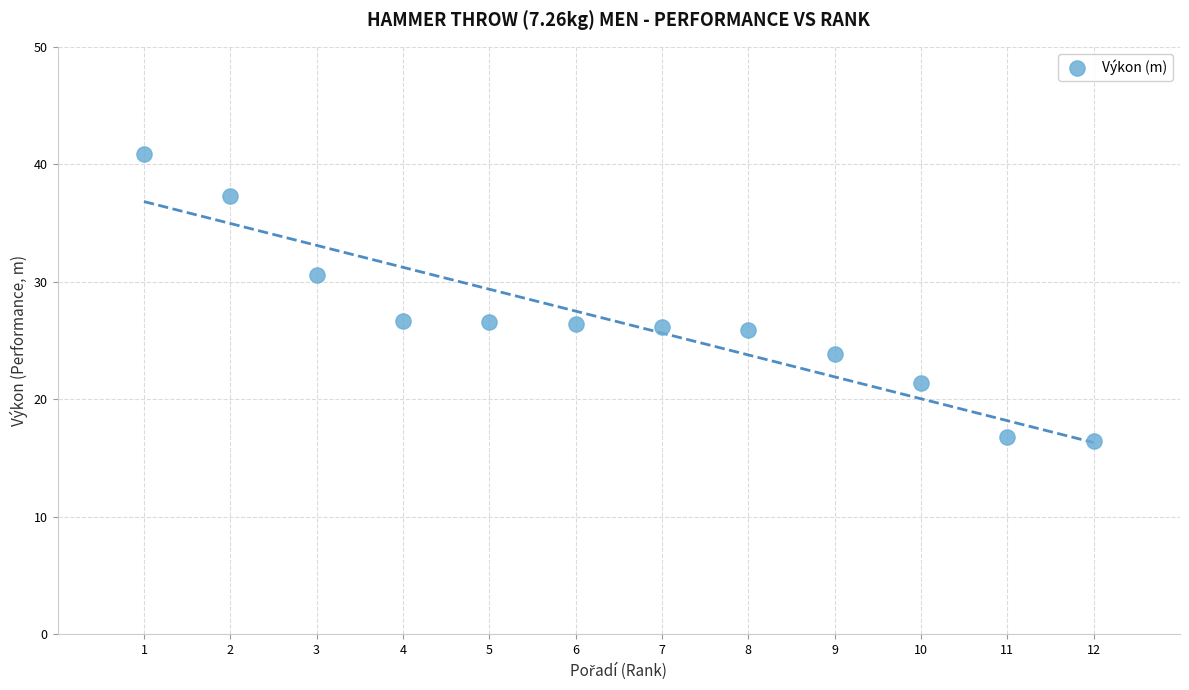

What is the average X value?

6.5